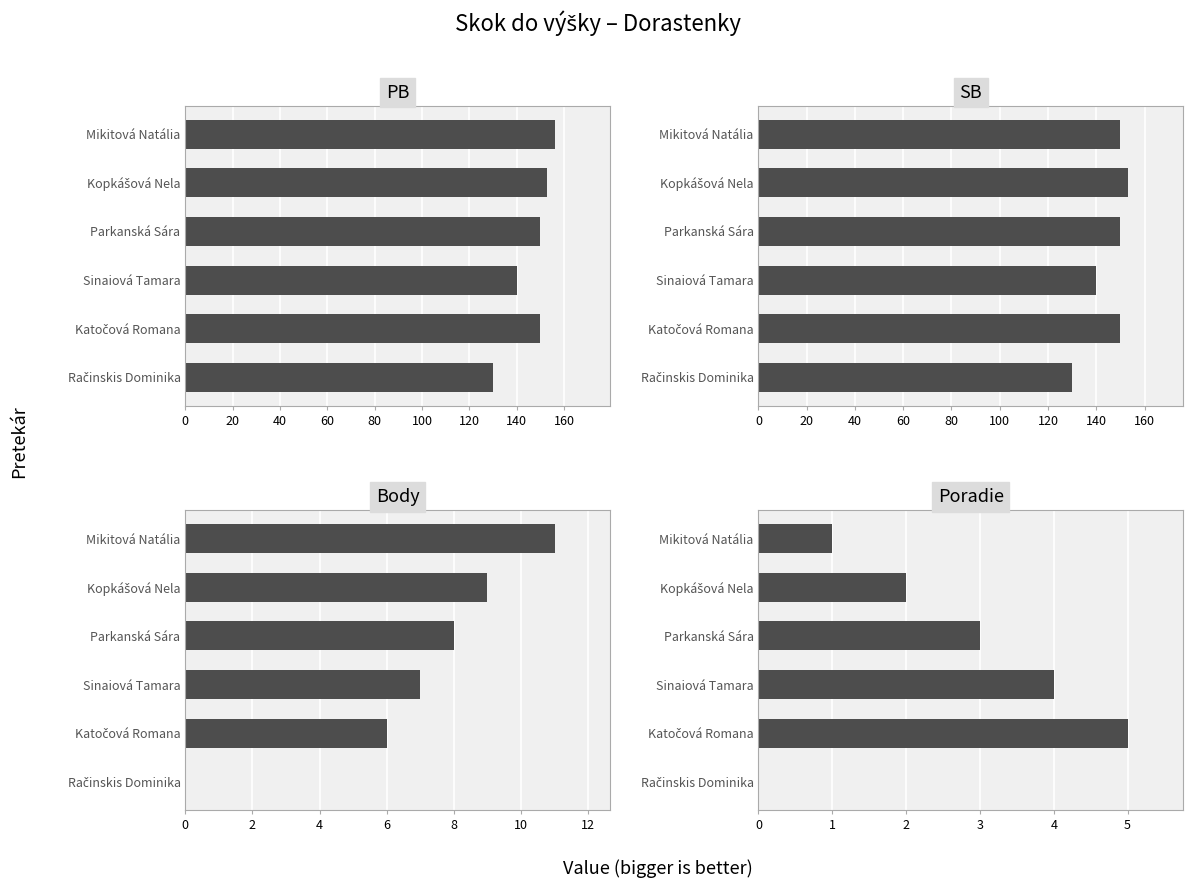

Which series has the largest range (max minus min)?

PB